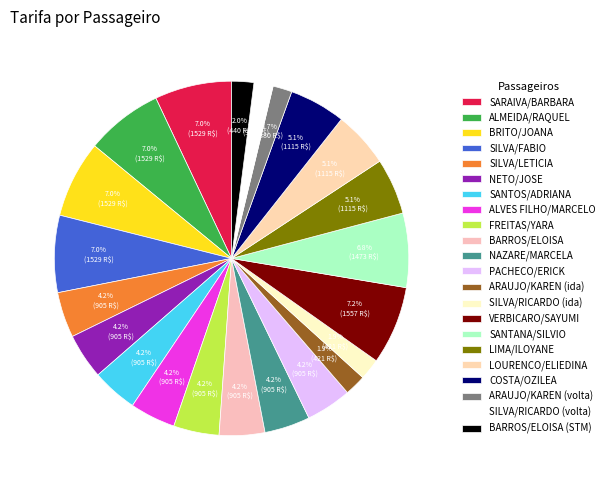

Which has a higher value, ARAUJO/KAREN (volta) or SILVA/RICARDO (ida)?

SILVA/RICARDO (ida)